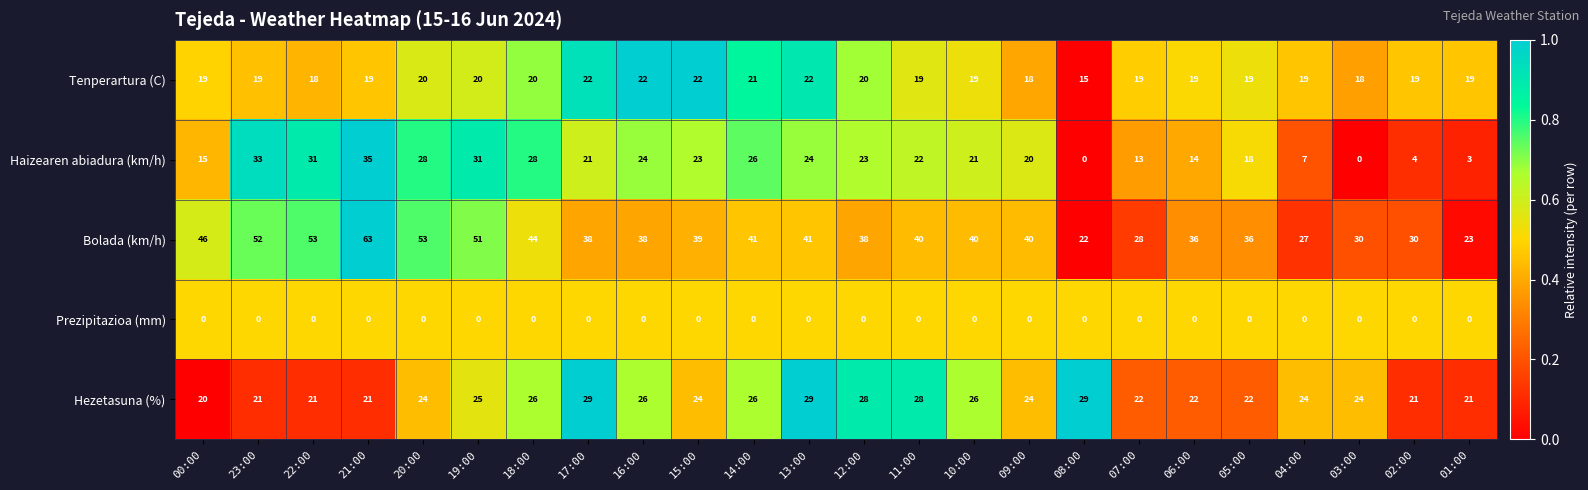

Count the number of data series in this chart.

5